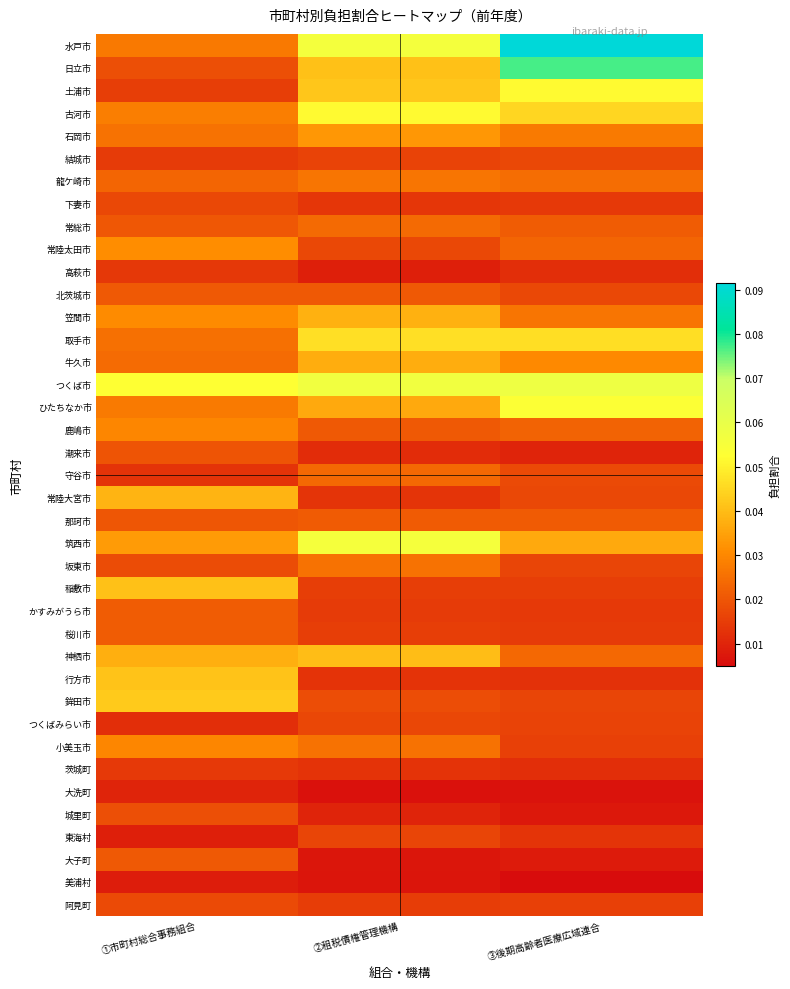

What is the total value across all series at ①市町村総合事務組合?

0.9